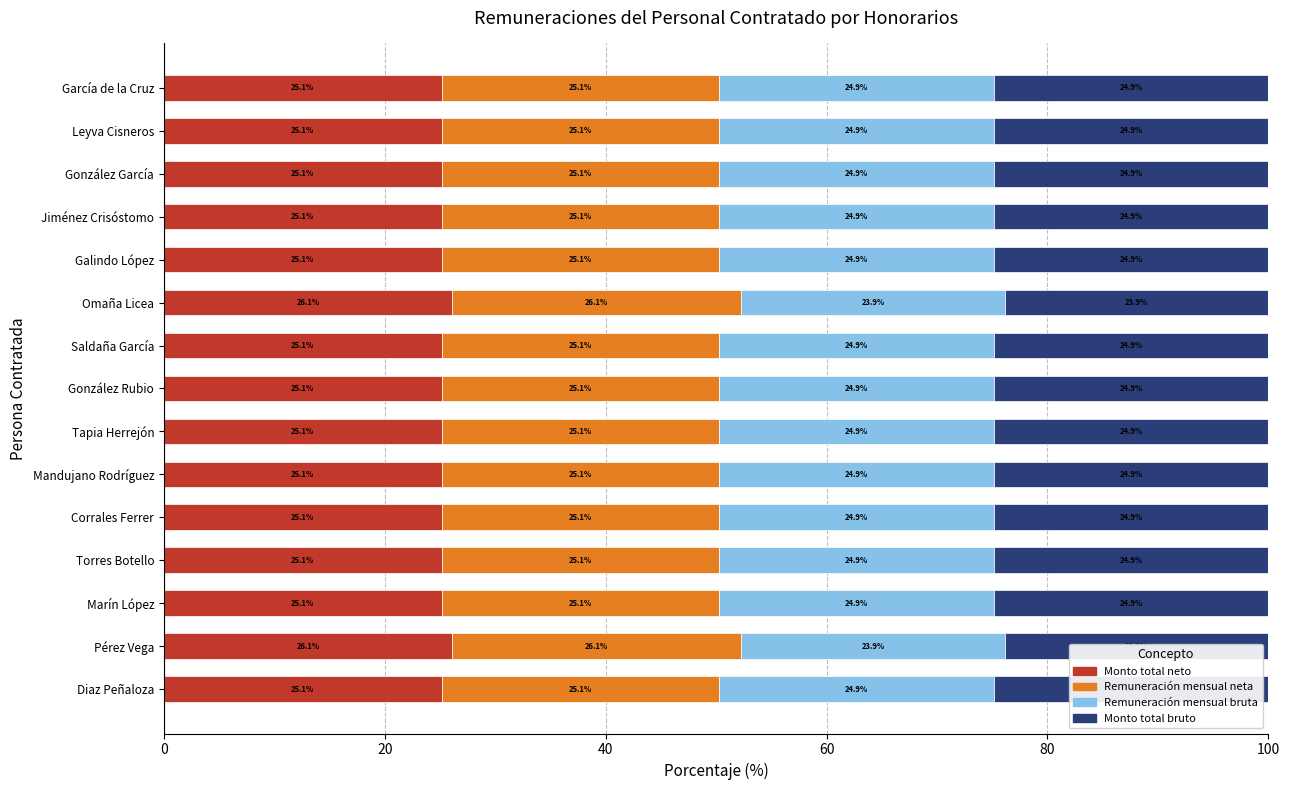

The Monto total neto series shows 42.6 at Galindo López. True or false?

False